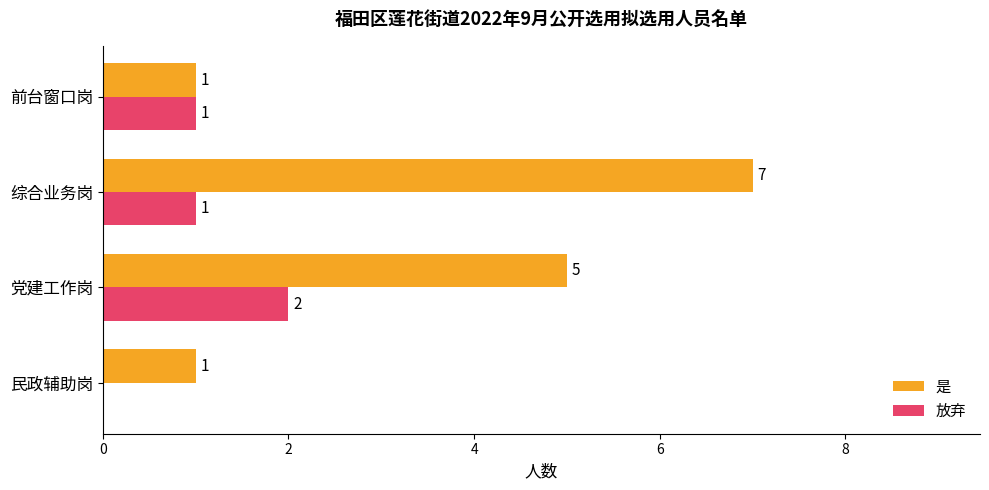

Which series changed the most between 民政辅助岗 and 党建工作岗?

是